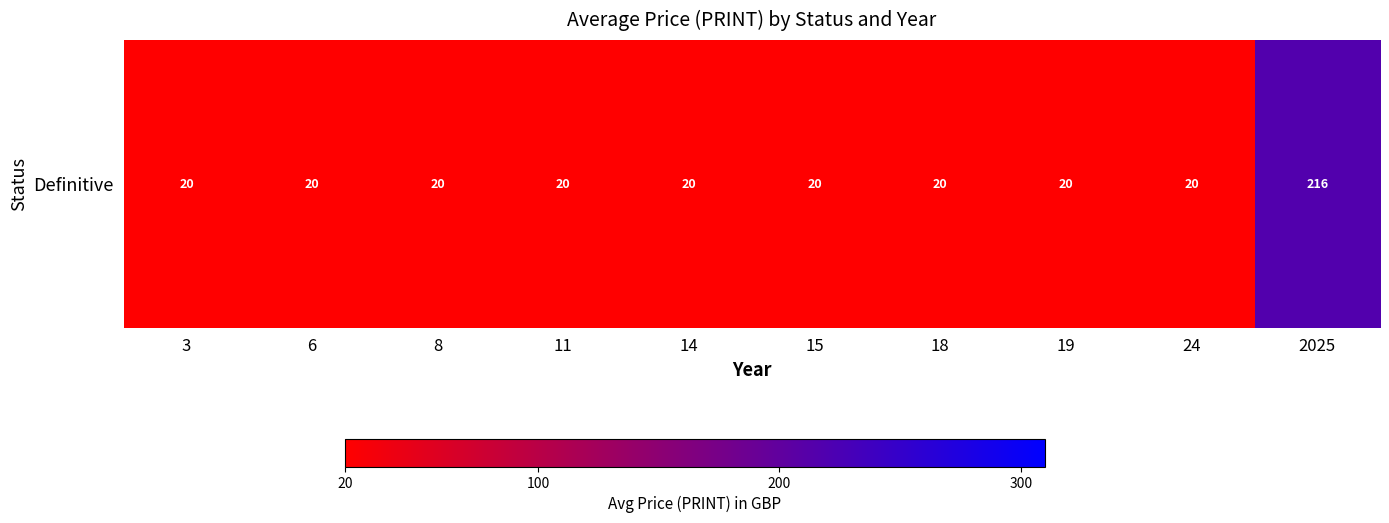

The value at 15 is 20.0. True or false?

True